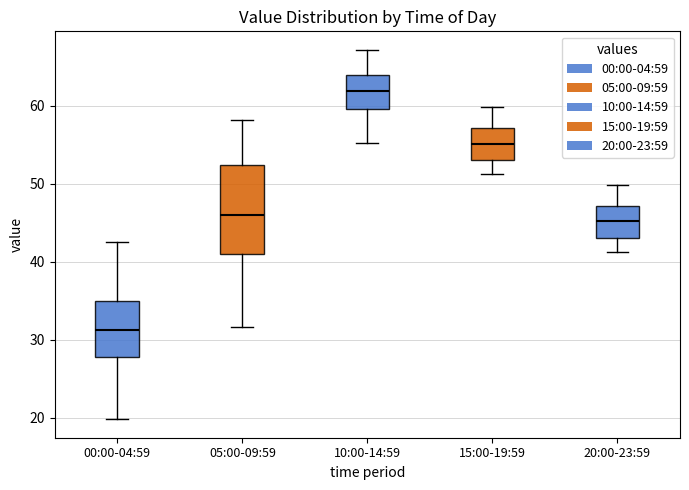

Where is the upper edge of the box for 10:00-14:59 on the y-axis? The values are not printed on the chart, so give them approximately, as read against the axis.

64